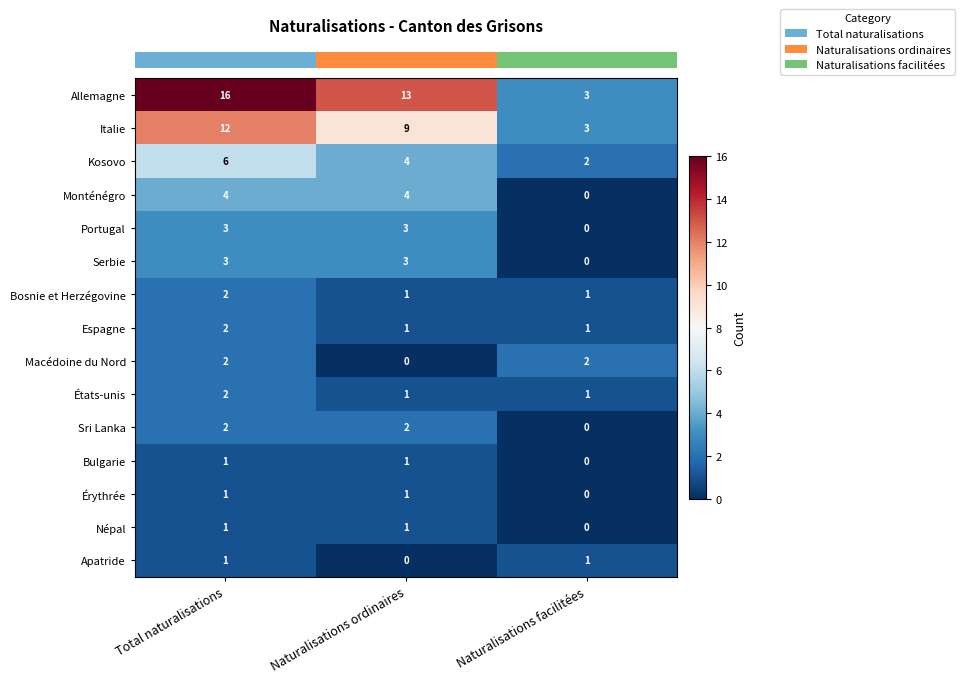

At which label does Bulgarie reach its minimum?

Naturalisations facilitées